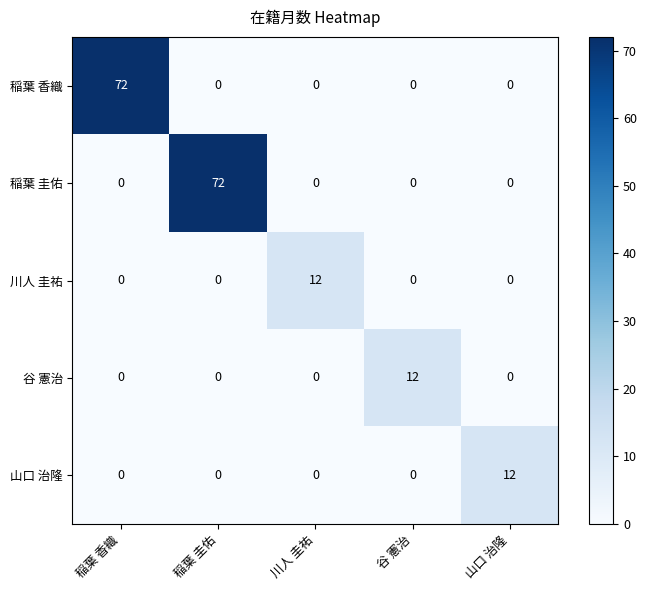

What is the total value across all series at 川人 圭祐?

12